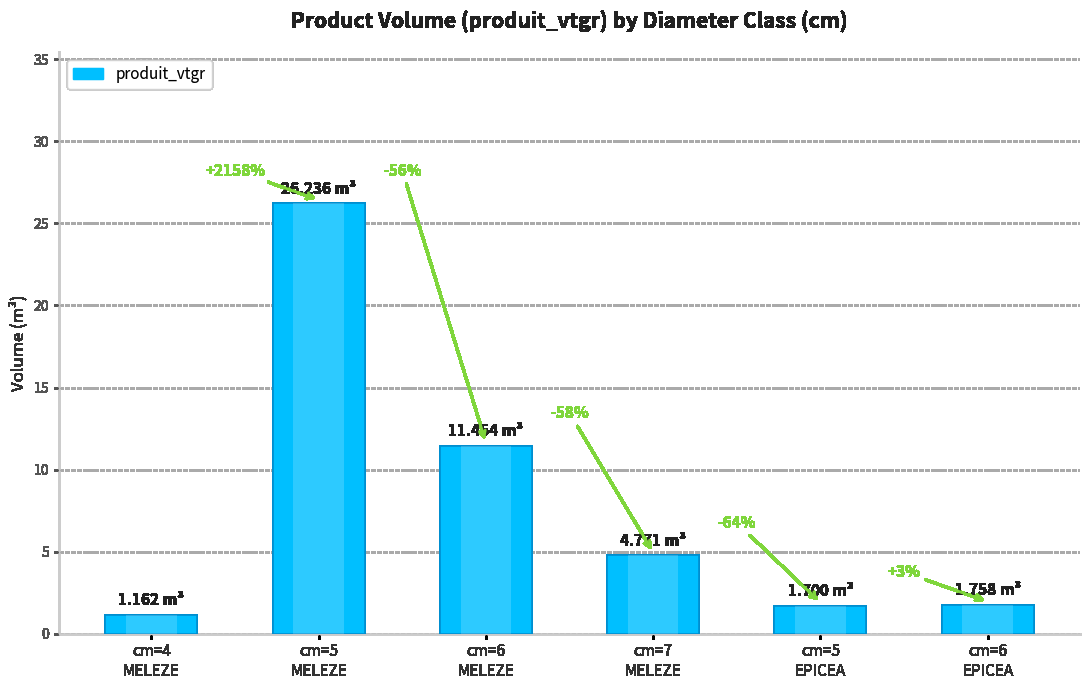

Reading right to left, what are all the values shown in this chart?

1.8	1.7	4.8	11.5	26.2	1.2